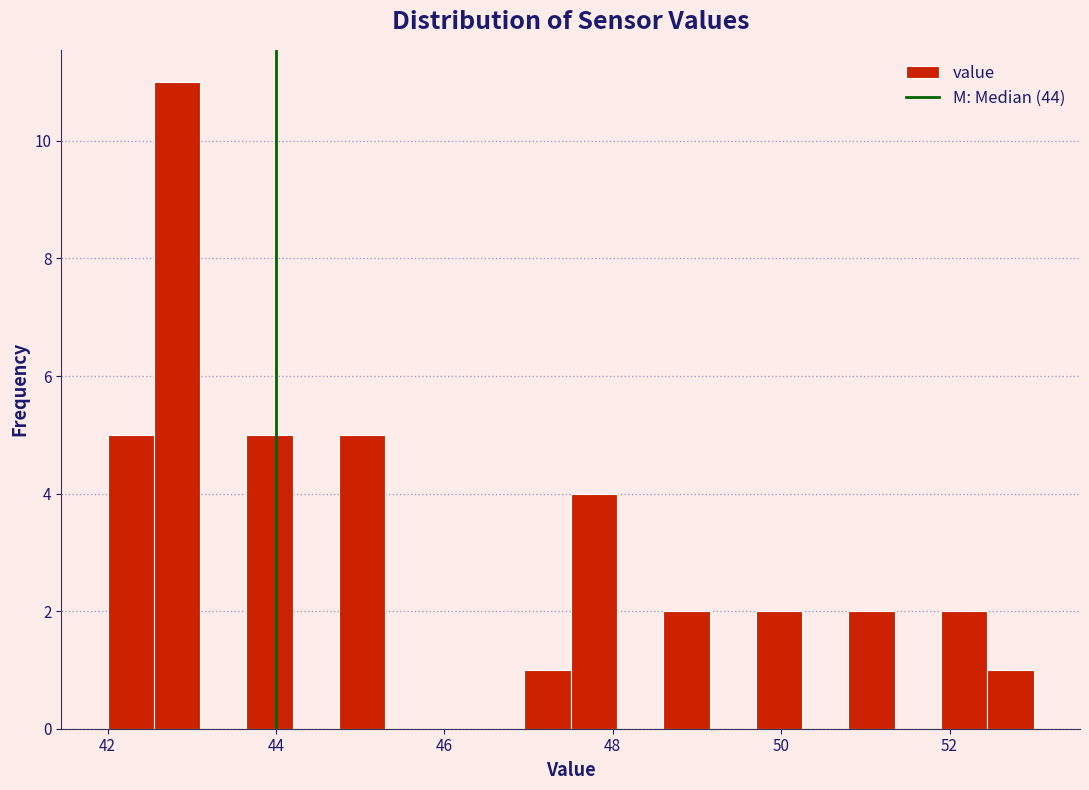

Around what value on the x-axis is the tallest bar? Give the approximate position of its centre, as read against the axis.

42.8